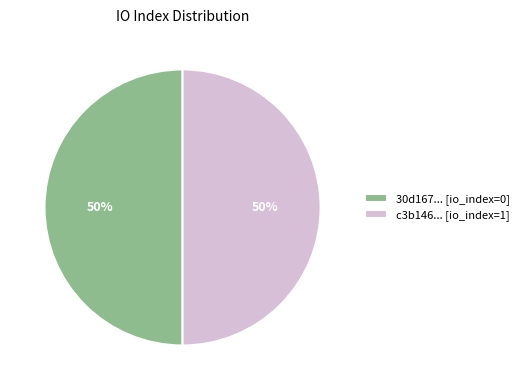

Count the number of slices in the pie.

2